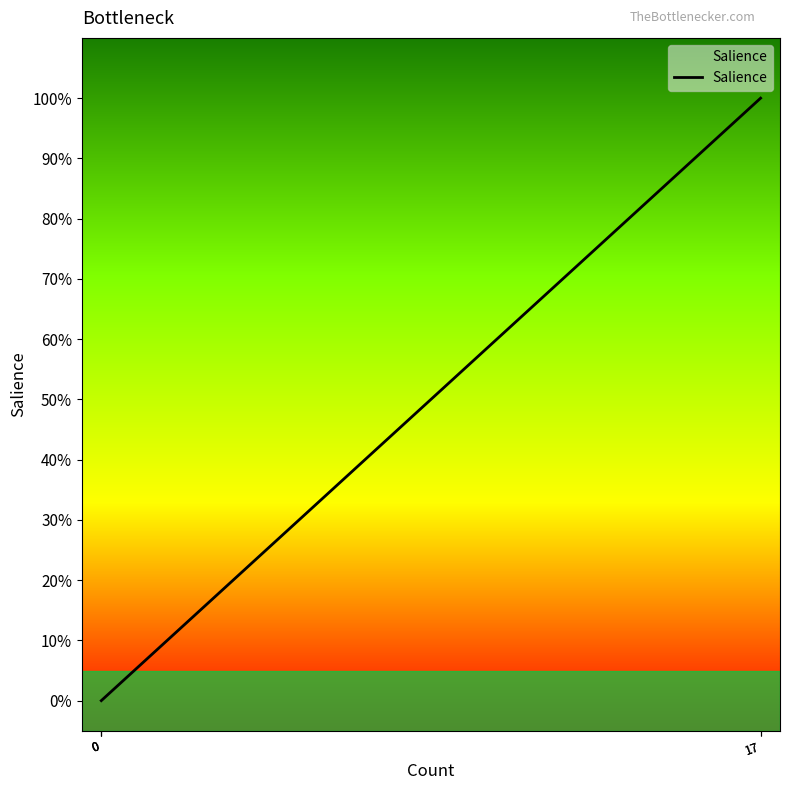

Is this an area chart (filled region under the line)?

No